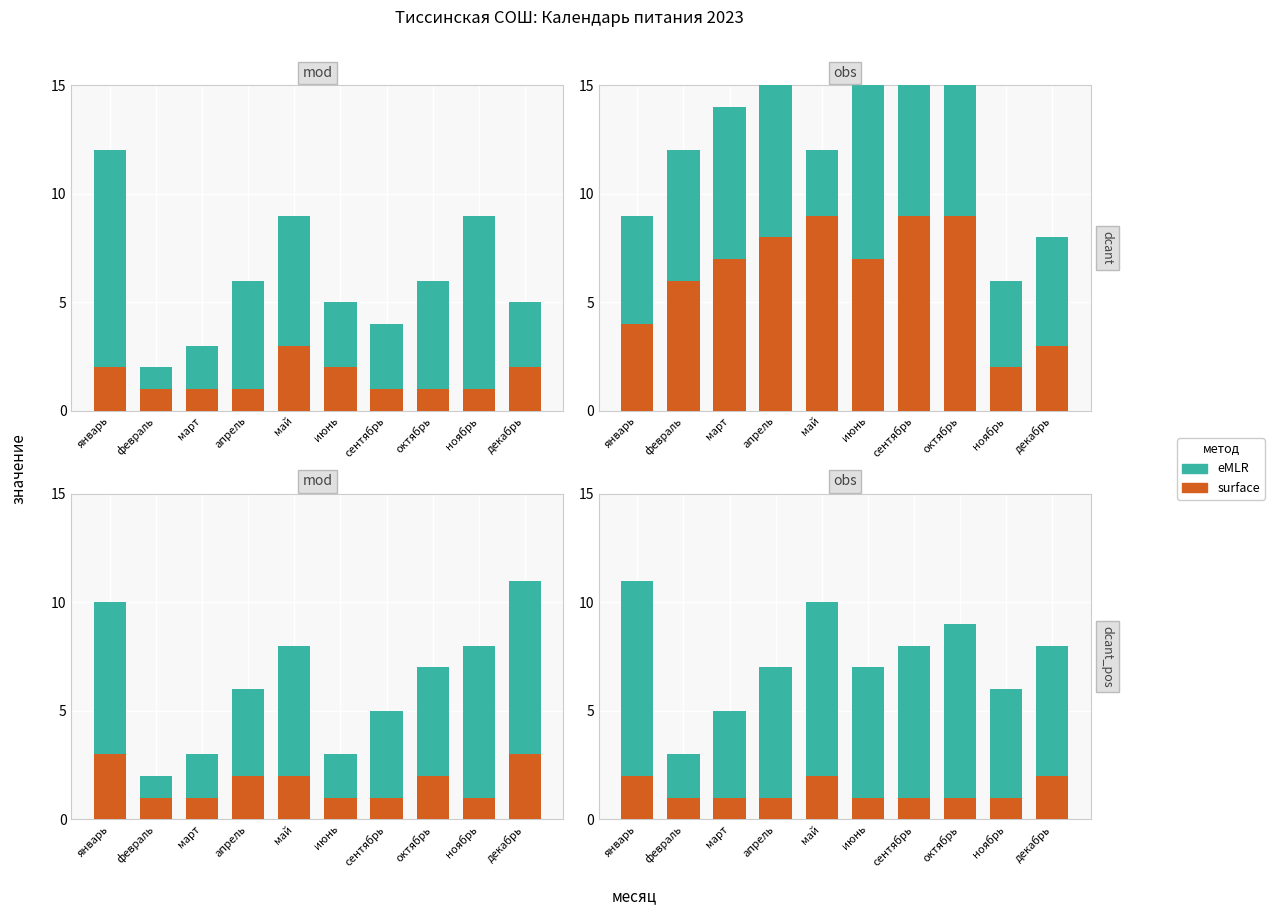

Between ноябрь and декабрь, which is larger?

декабрь